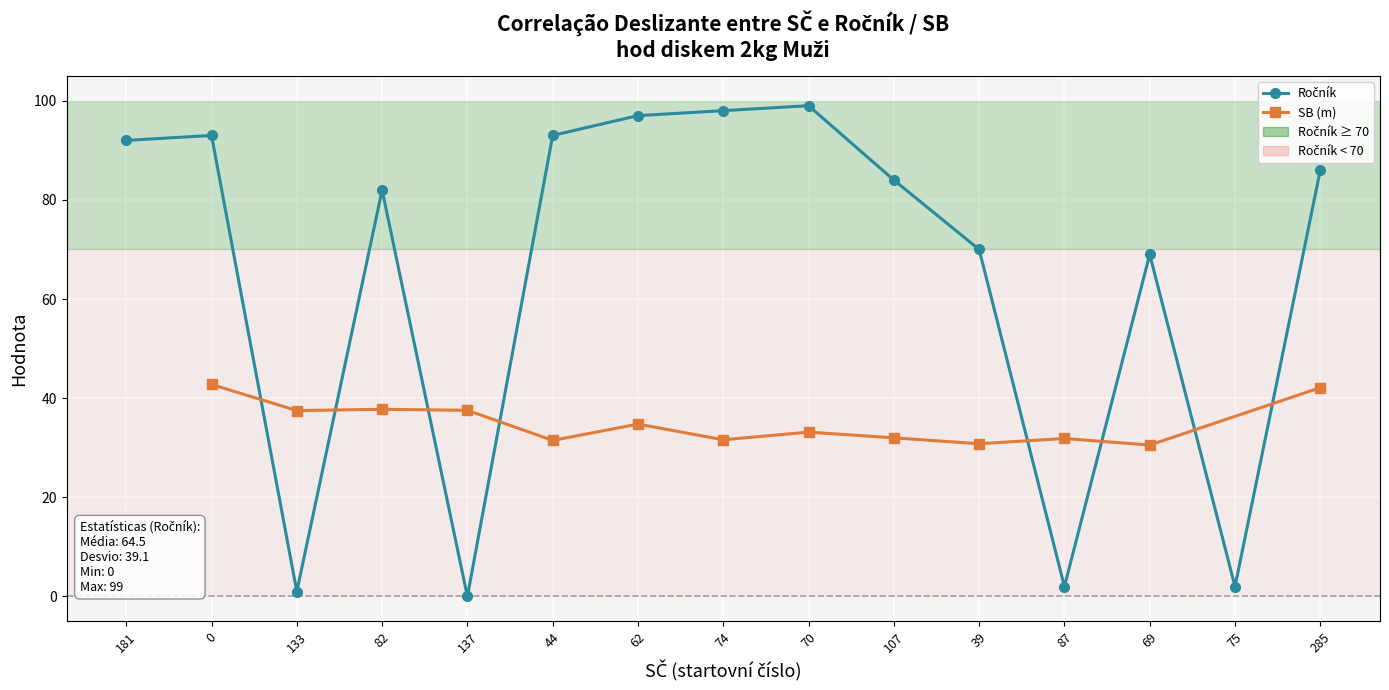

What is the average value?

65